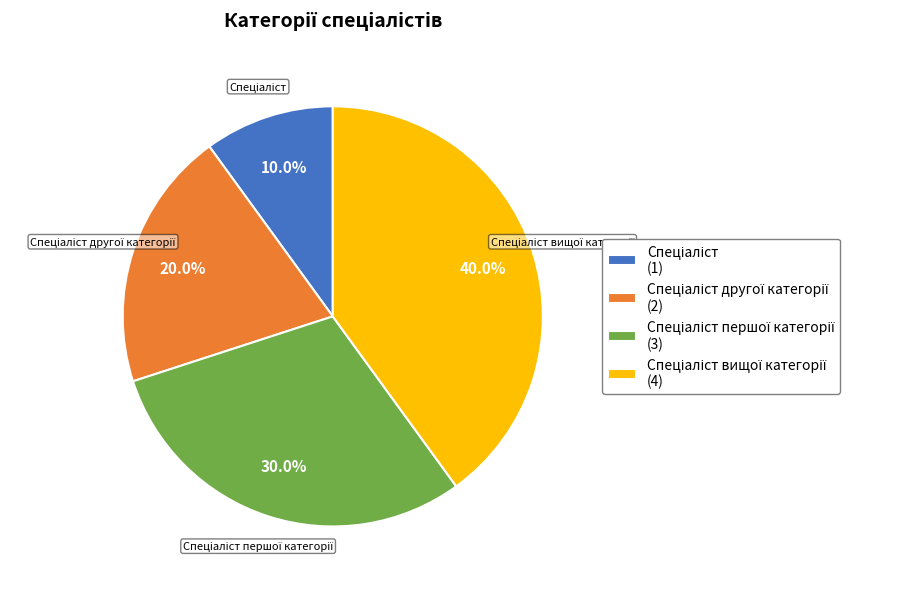

Is there any slice that represents more than half of the pie?

No